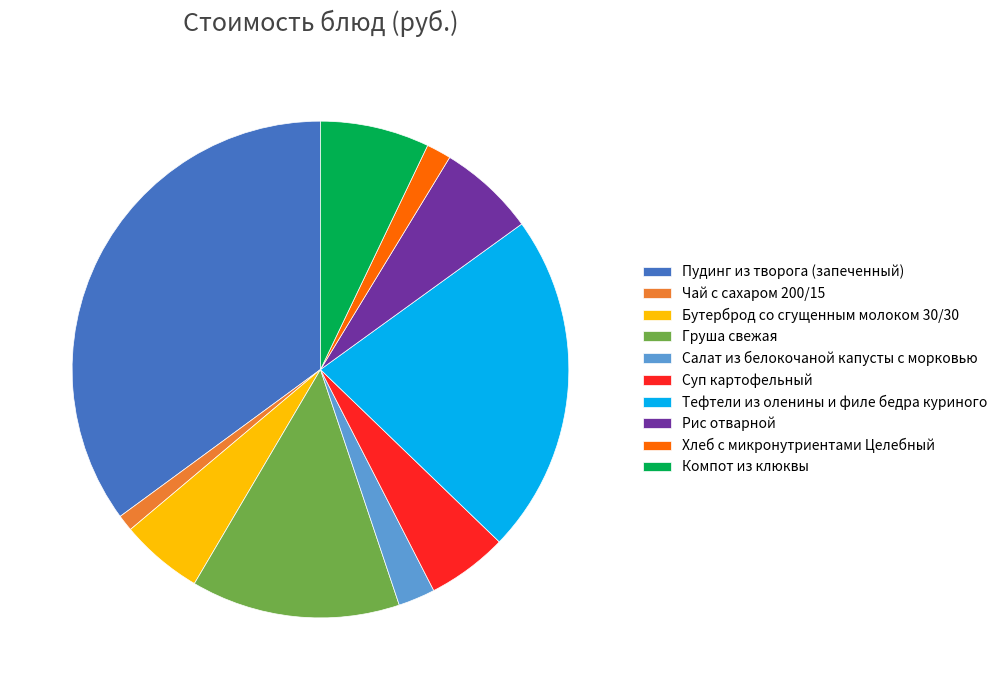

Is there any slice that represents more than half of the pie?

No